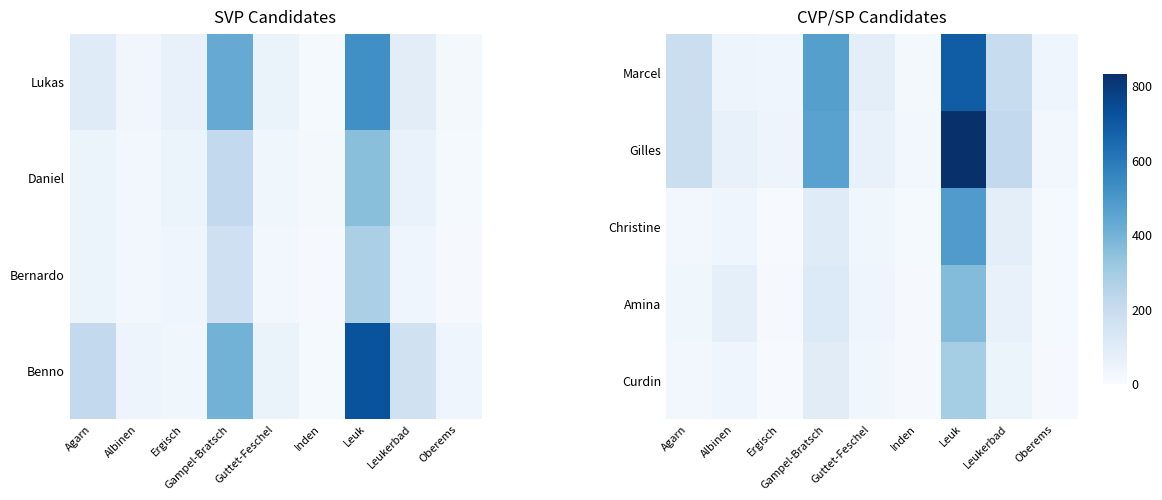

Which has a higher value, Albinen or Inden?

Albinen